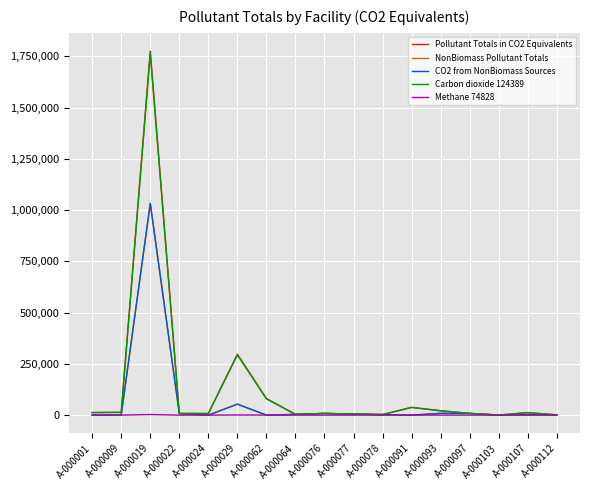

Between A-000029 and A-000064, which series saw the biggest shift?

Pollutant Totals in CO2 Equivalents